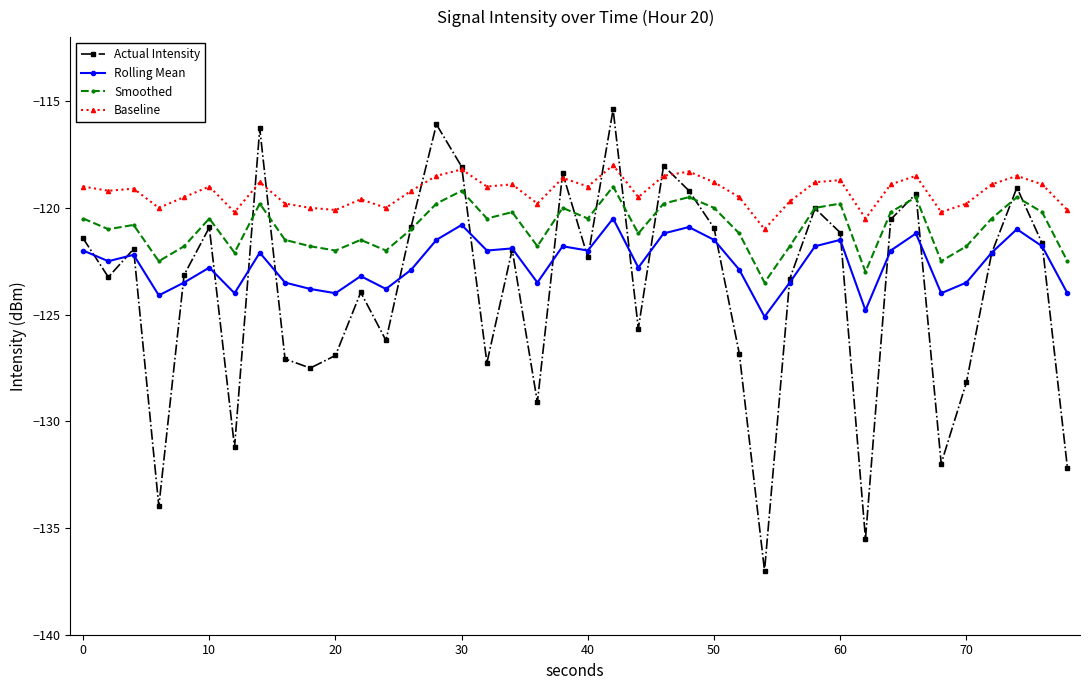

What is the greatest value displayed?

-115.4